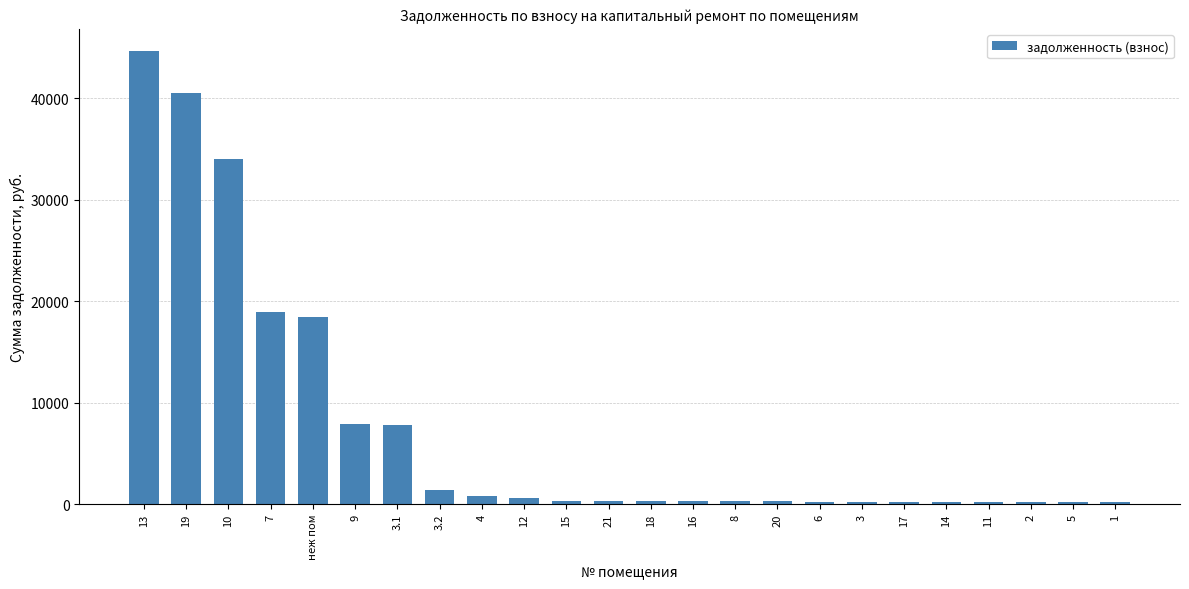

Count the number of categories in the chart.

24